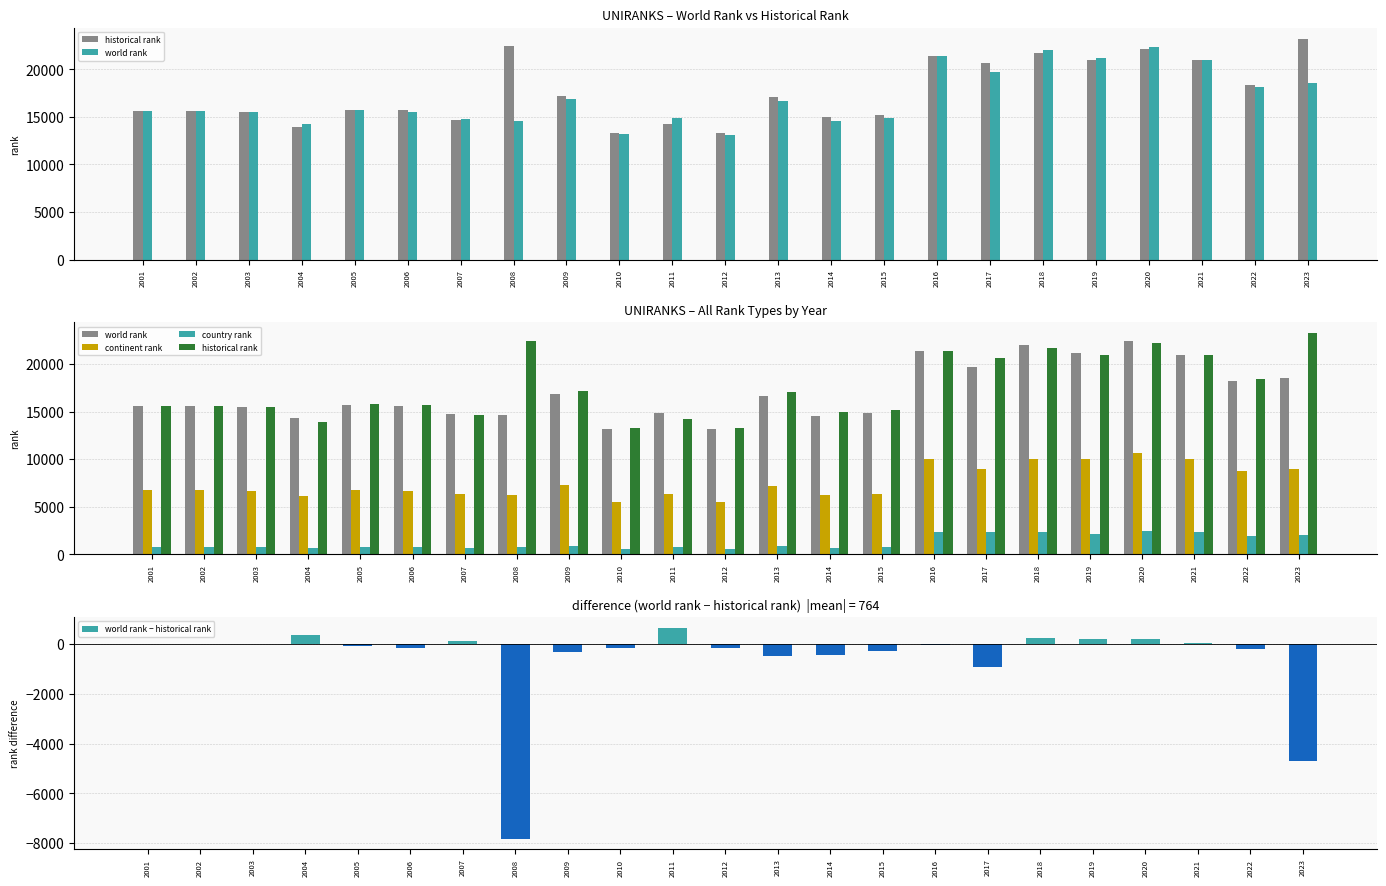

Is the value of world rank at 2022 greater than the value of country rank at 2017?

Yes